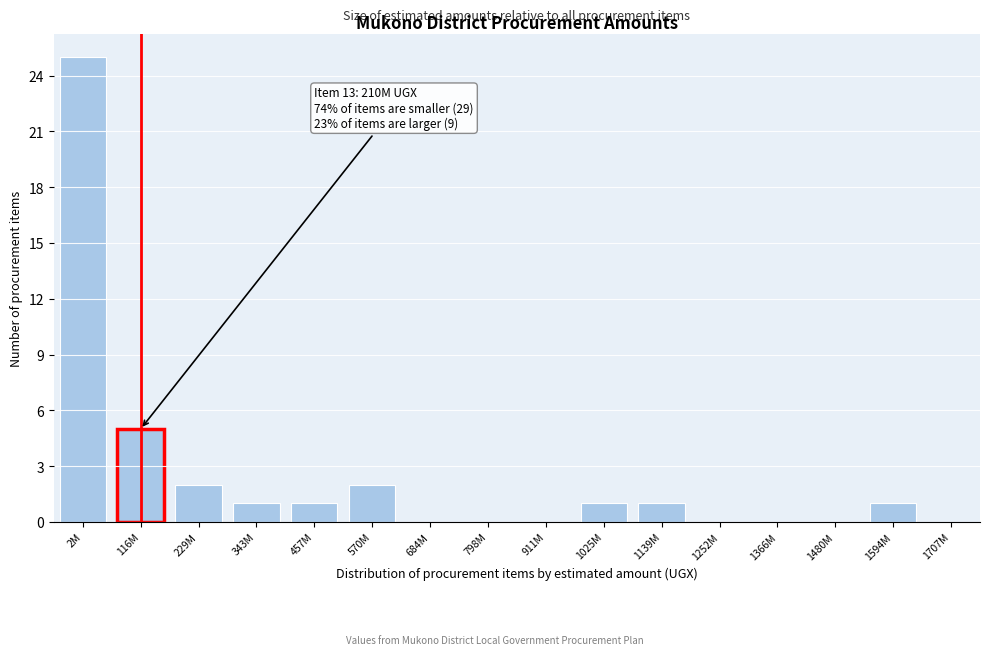

Reading left to right, what are all the values shown in this chart?

2M=25	116M=5	229M=2	343M=1	457M=1	570M=2	684M=0	798M=0	911M=0	1025M=1	1139M=1	1252M=0	1366M=0	1480M=0	1594M=1